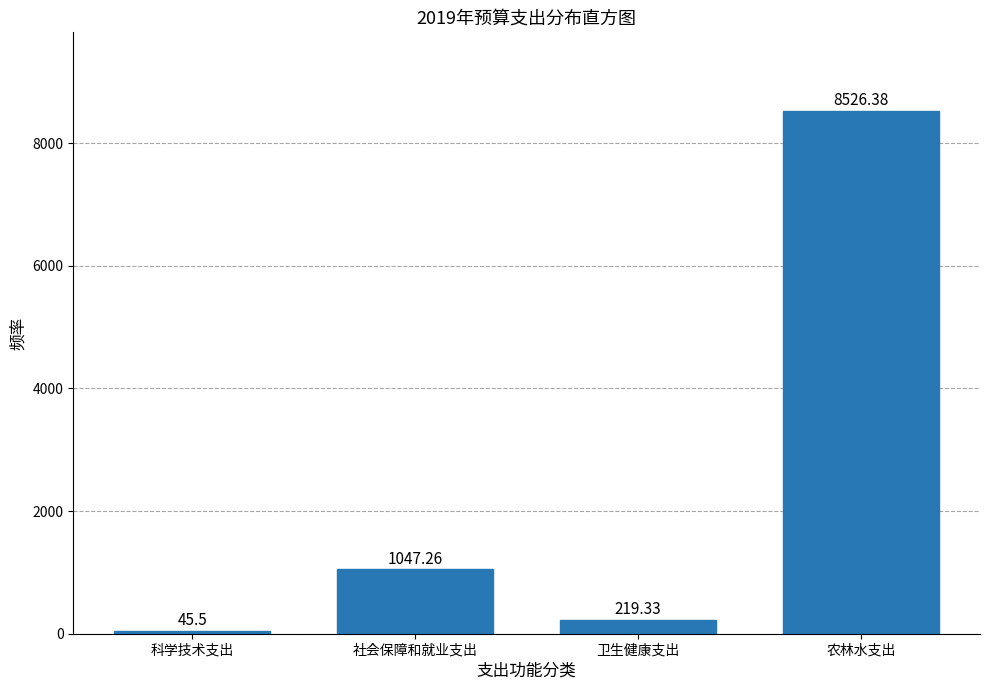

What is the ratio of the value at 卫生健康支出 to the value at 科学技术支出?

4.8